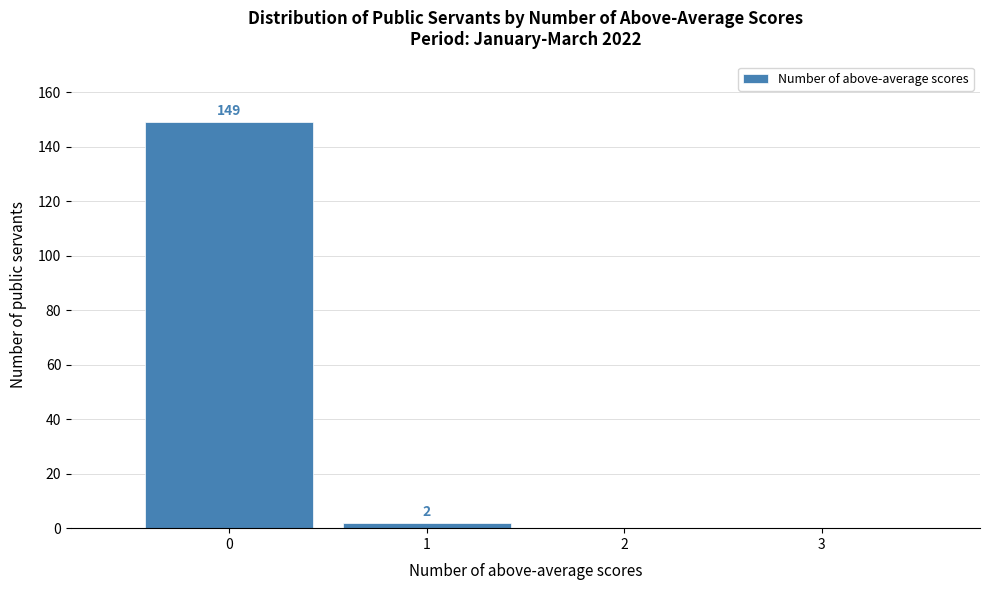

Over which range of the x-axis is the bar tallest?

-0.5 to 0.5